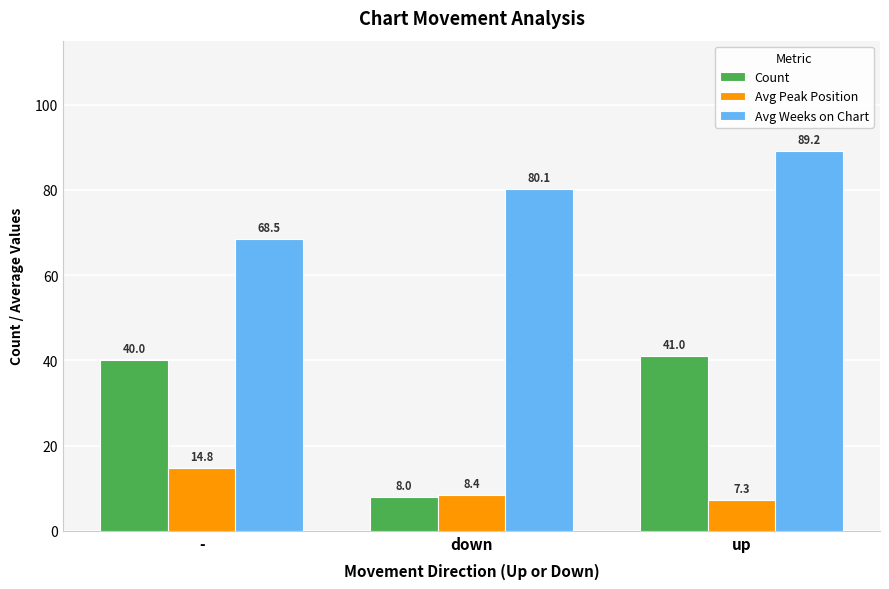

At which category is the sum across all series the highest?

up